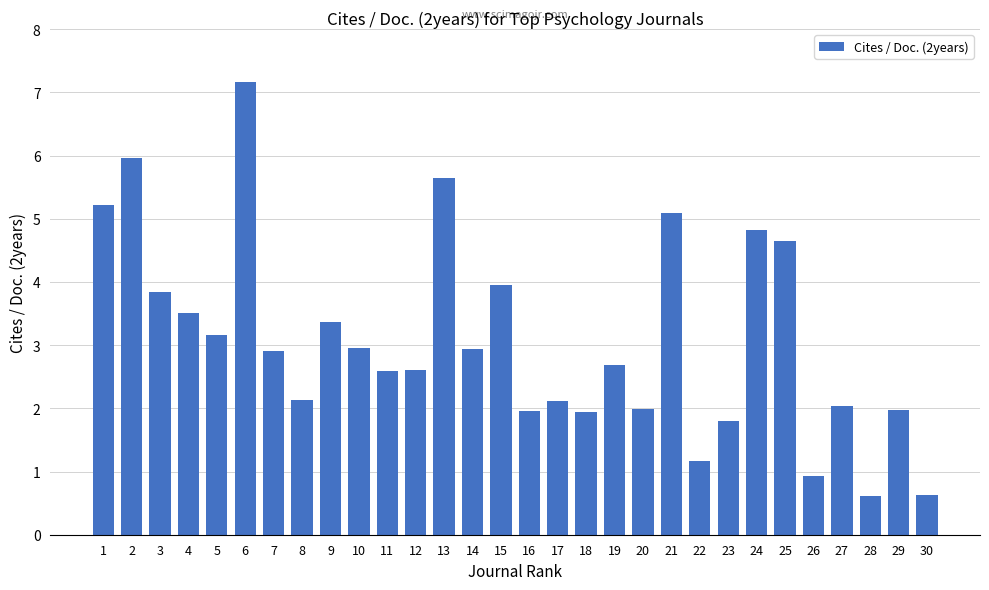

What is the ratio of the value at 23 to the value at 29?

0.9